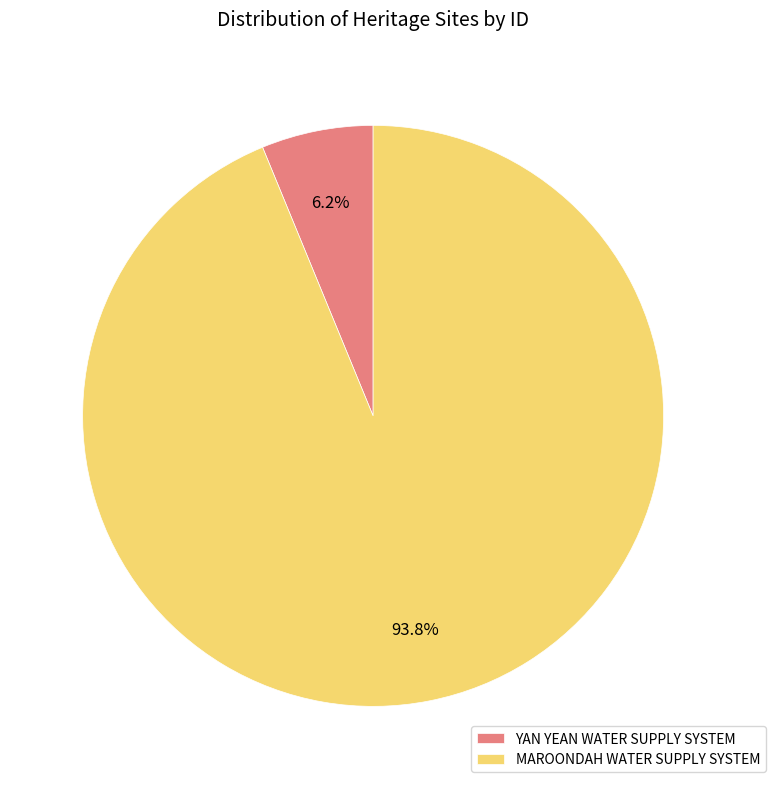

Which slice is the largest?

MAROONDAH WATER SUPPLY SYSTEM